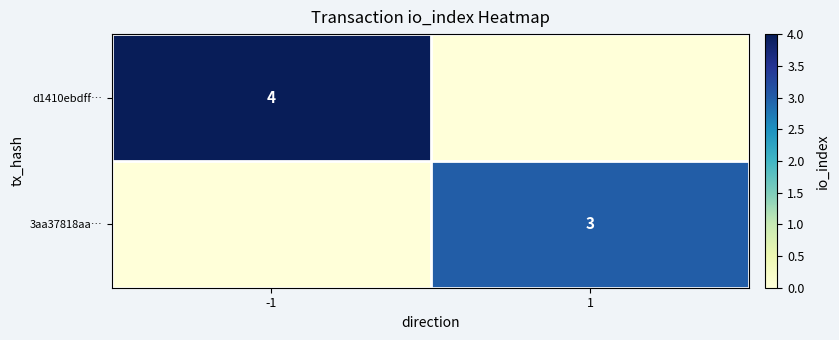

Is it true that d1410ebdff… equals 4 at -1?

True